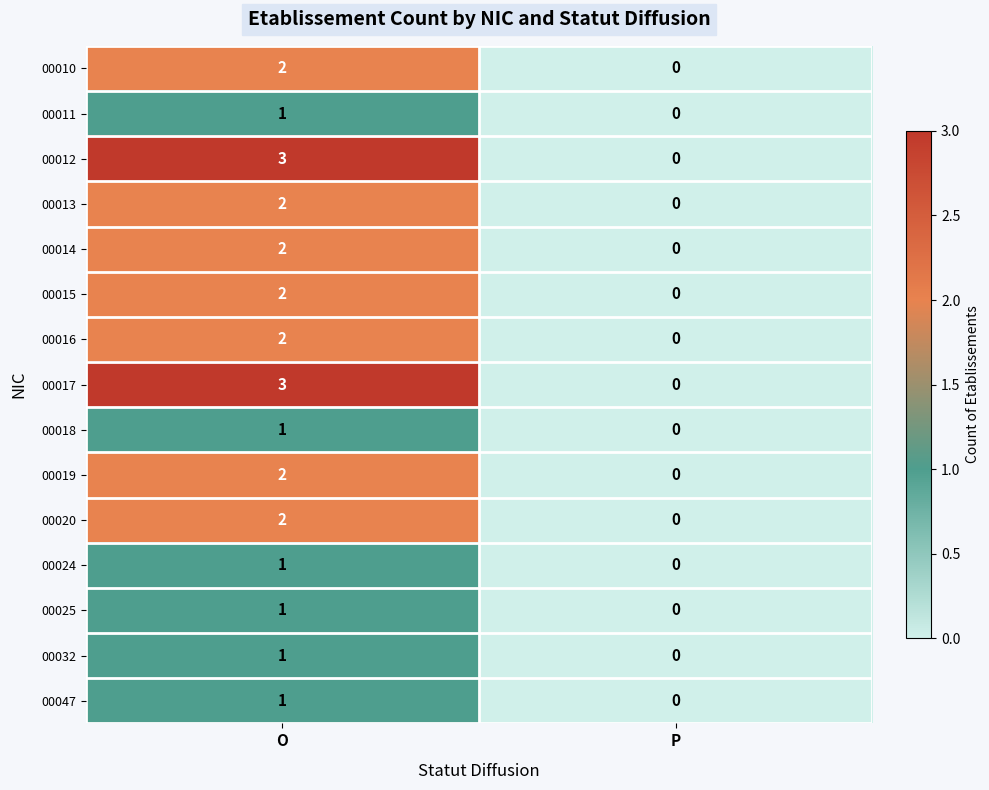

How many data points in 00025 are less than 1?

1